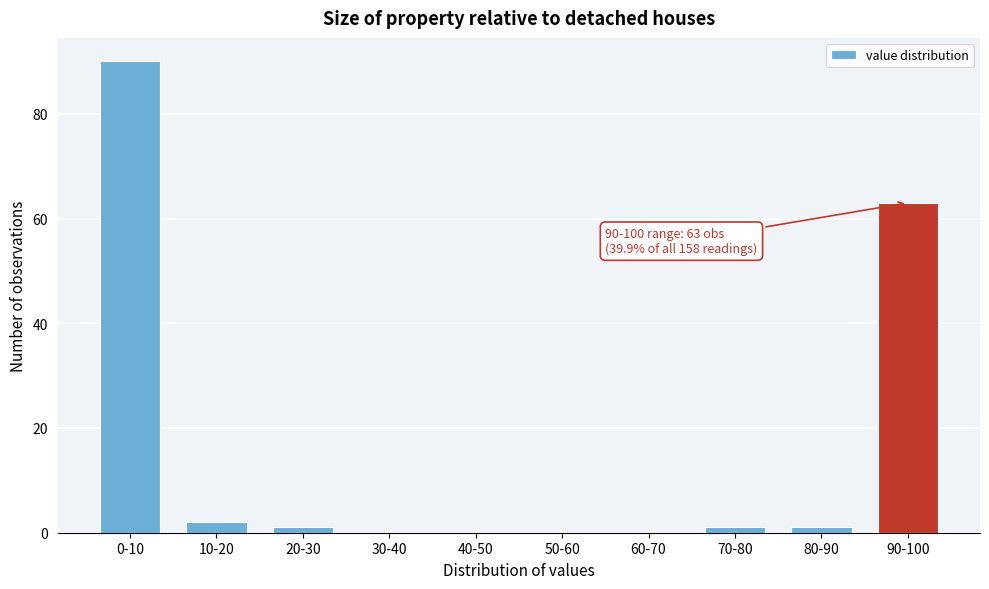

Reading right to left, list all the values displayed in this chart.

90-100=63	80-90=1	70-80=1	60-70=0	50-60=0	40-50=0	30-40=0	20-30=1	10-20=2	0-10=90